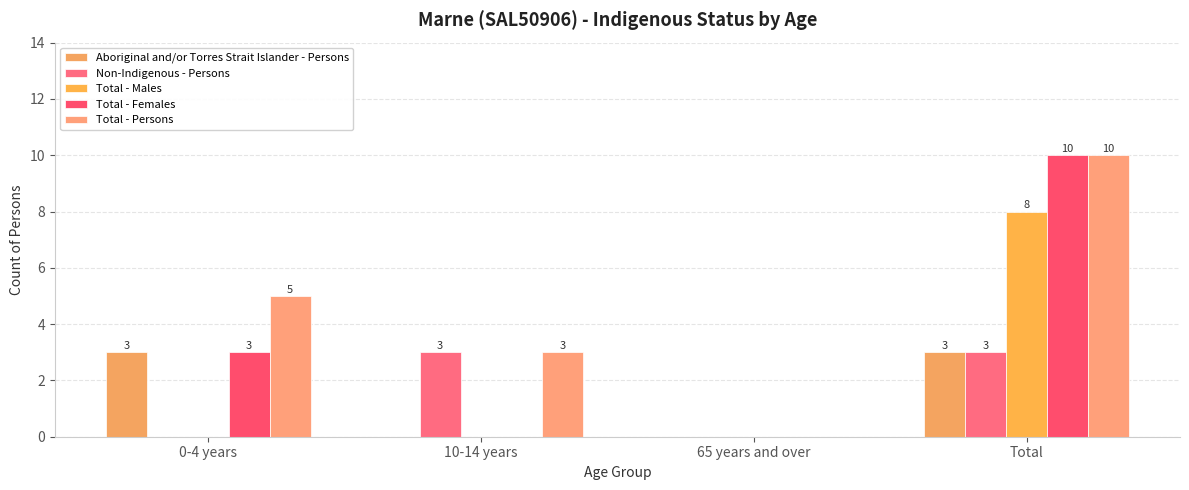

What is the difference between the maximum and second lowest values in the Total - Females series?

10